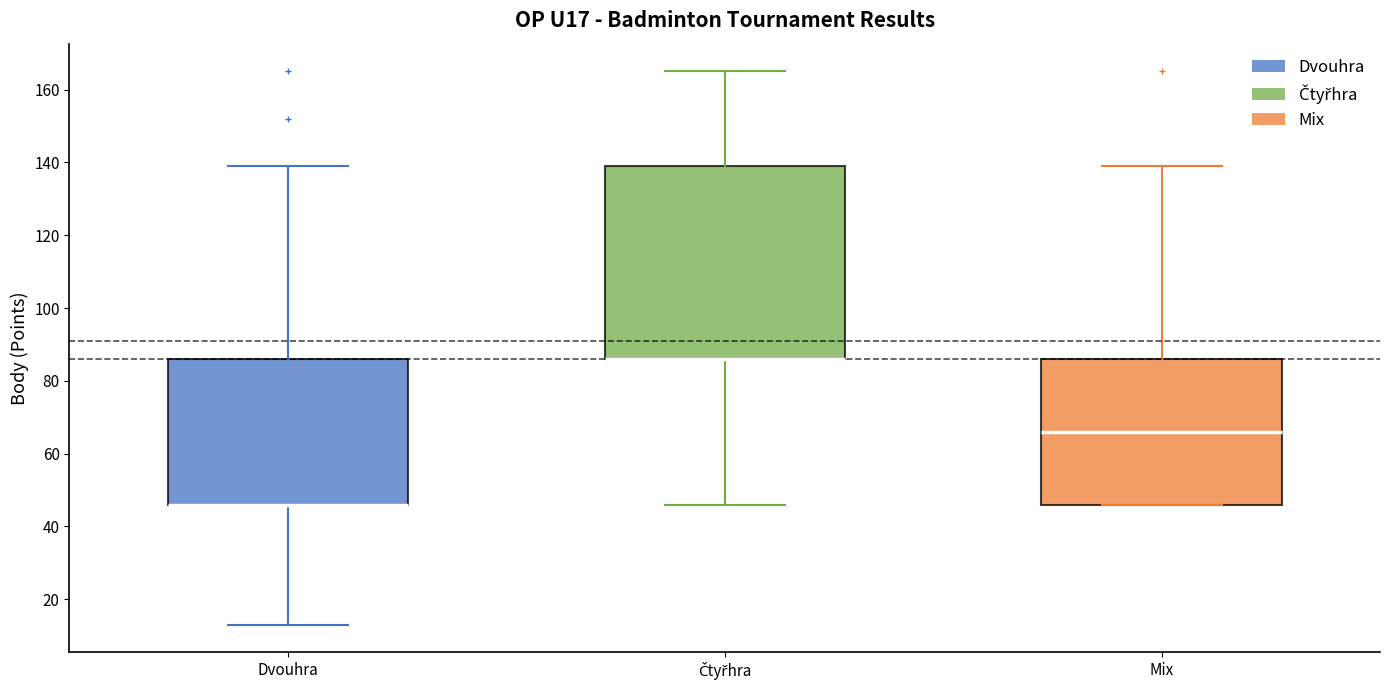

Comparing the boxes themselves (not the whiskers), which one is the tallest?

Čtyřhra